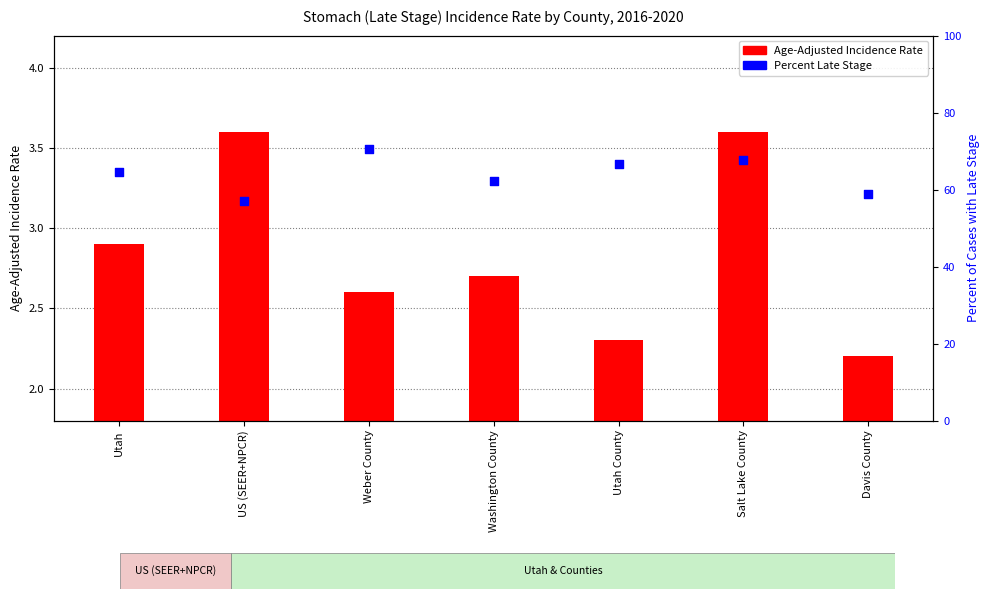

At how many categories does at least one series exceed 9?

7